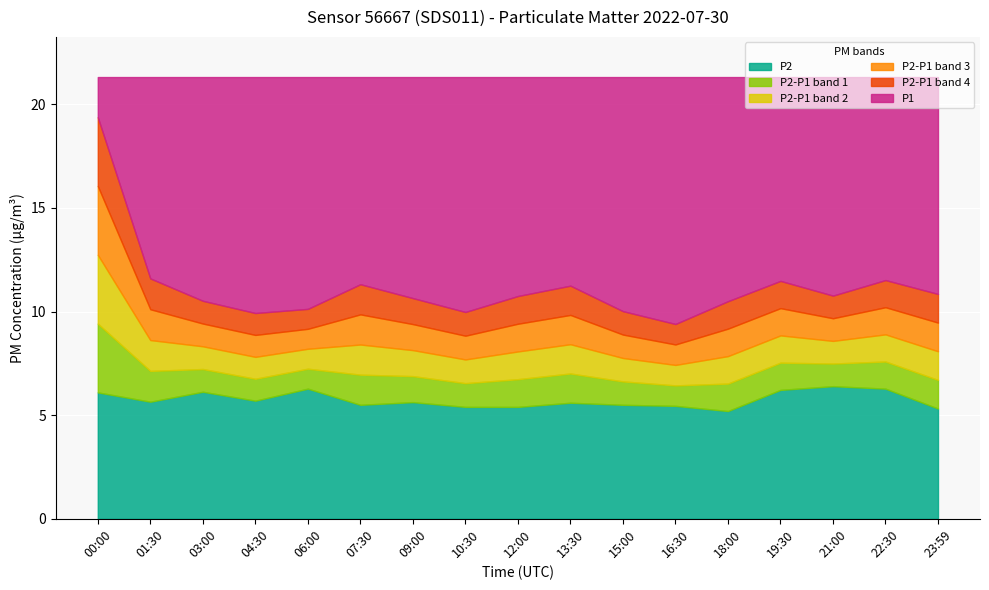

What is the sum of all P1 values?

190.1